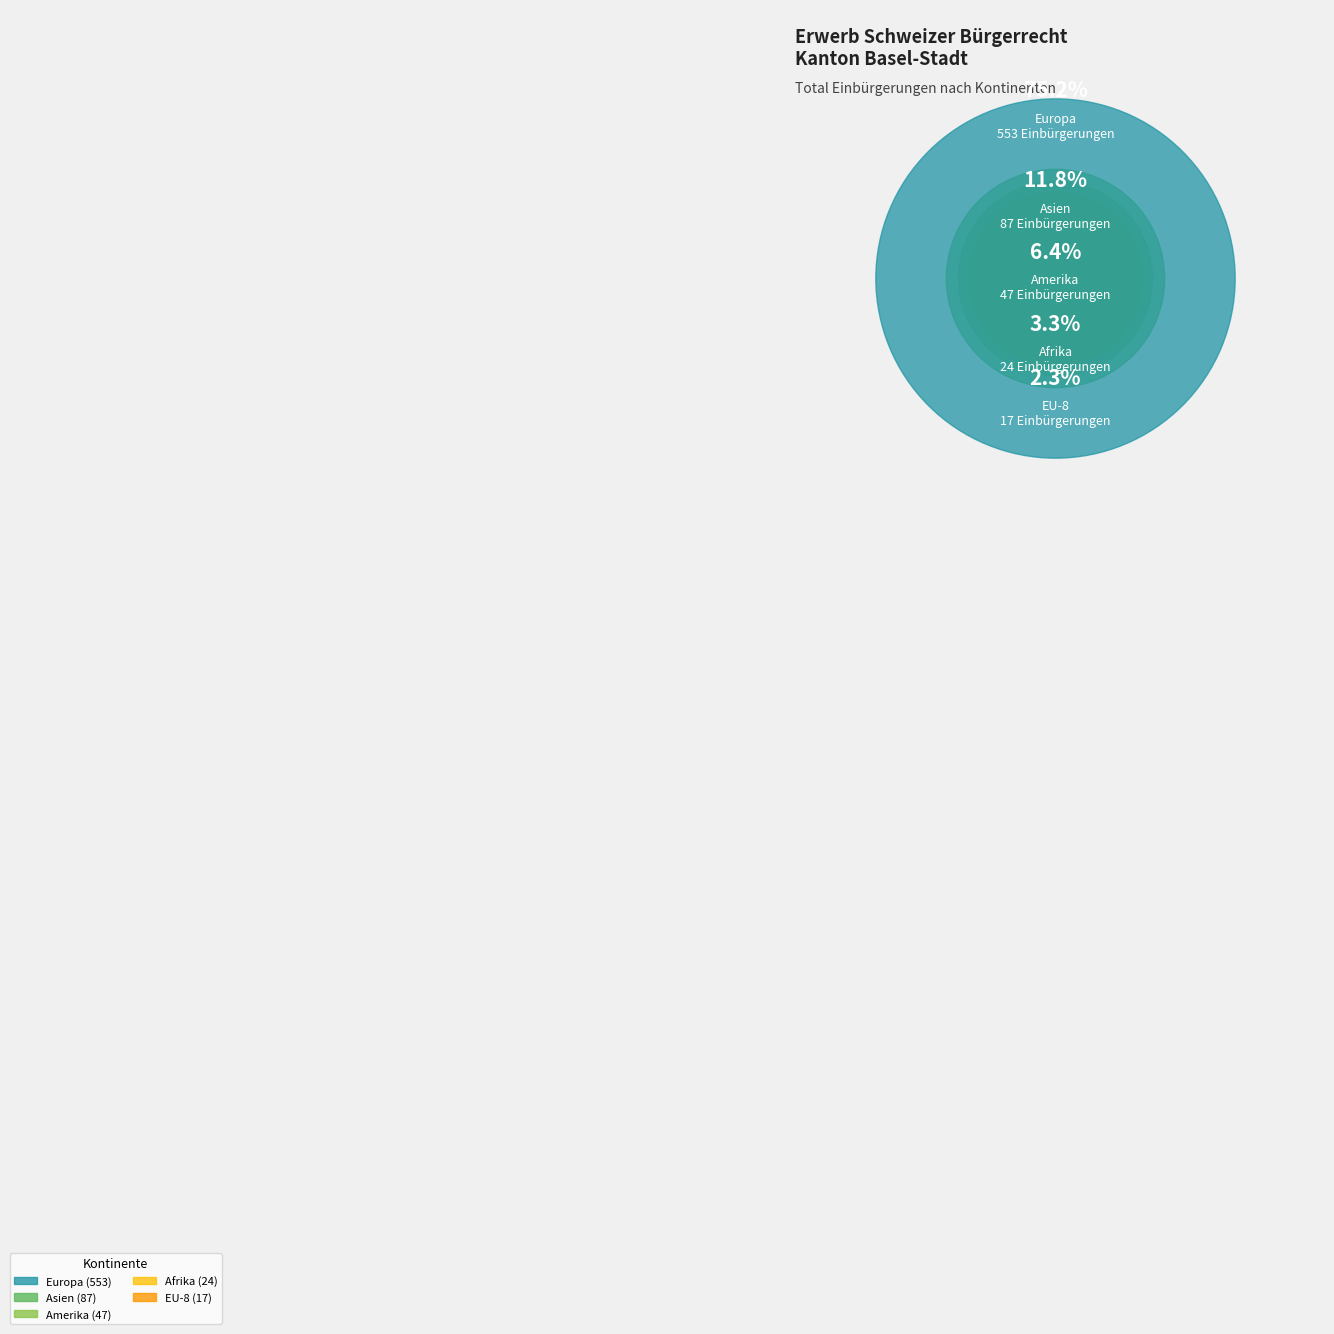

What is the majority slice?

Europa